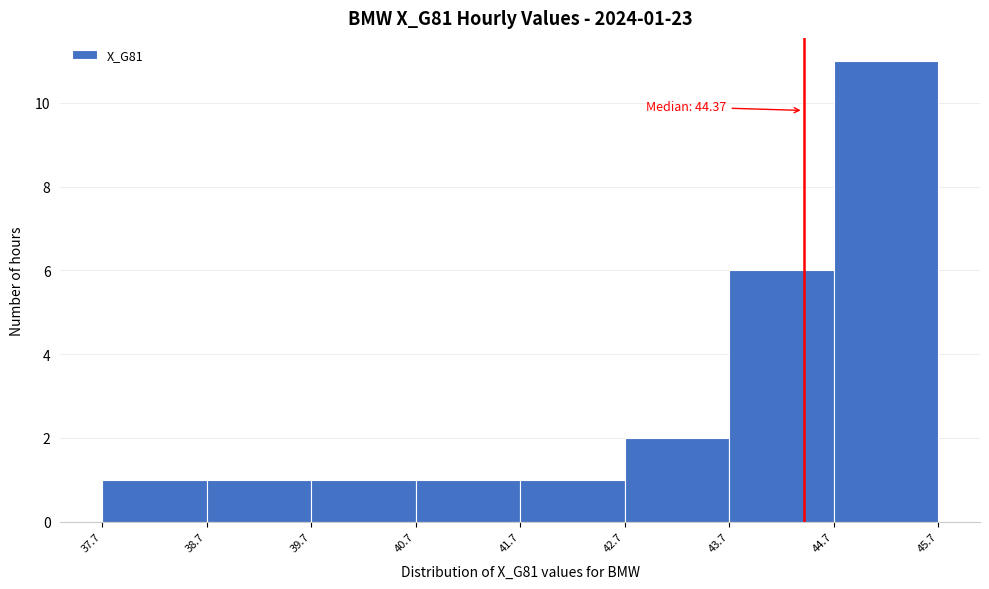

Which range on the x-axis has the tallest bar?

44.7 to 45.7